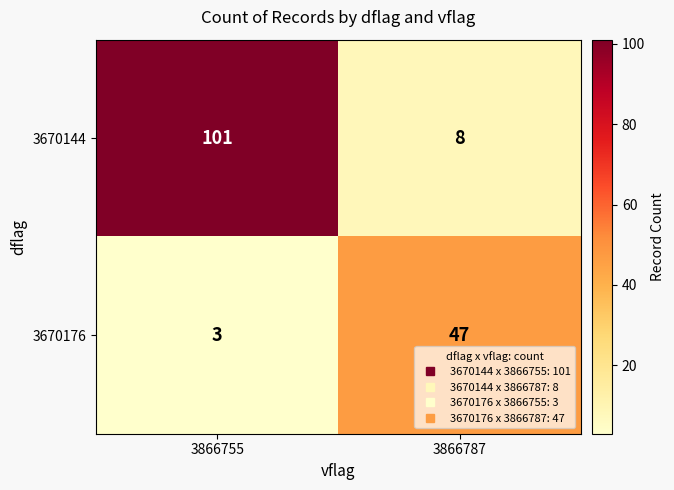

Between 3866755 and 3866787, which series saw the biggest shift?

3670144